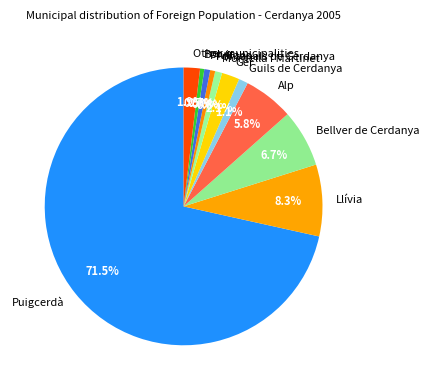

The Other municipalities slice represents 2% of the pie. True or false?

True